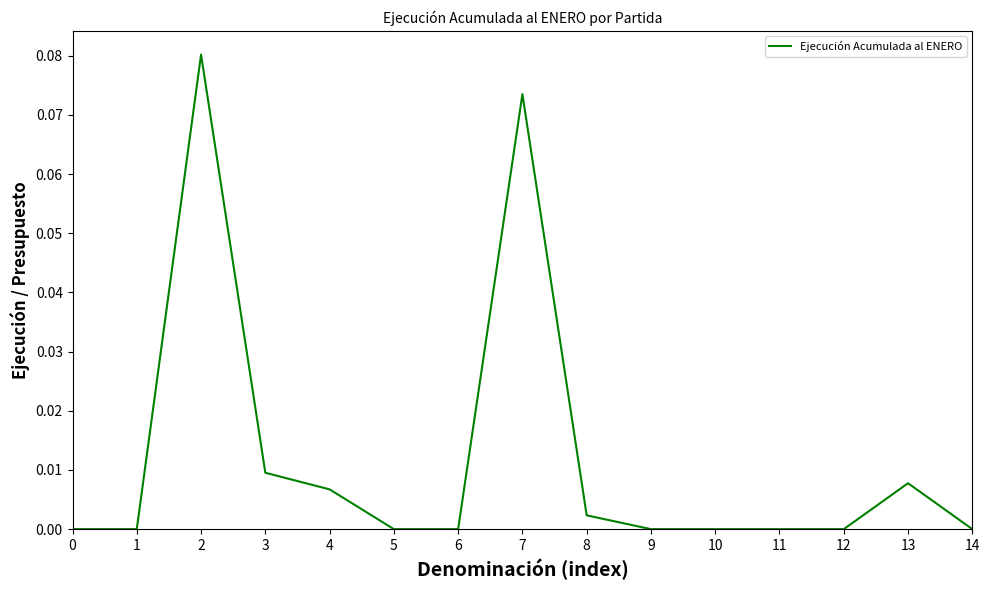

Between 4 and 9, which is larger?

4